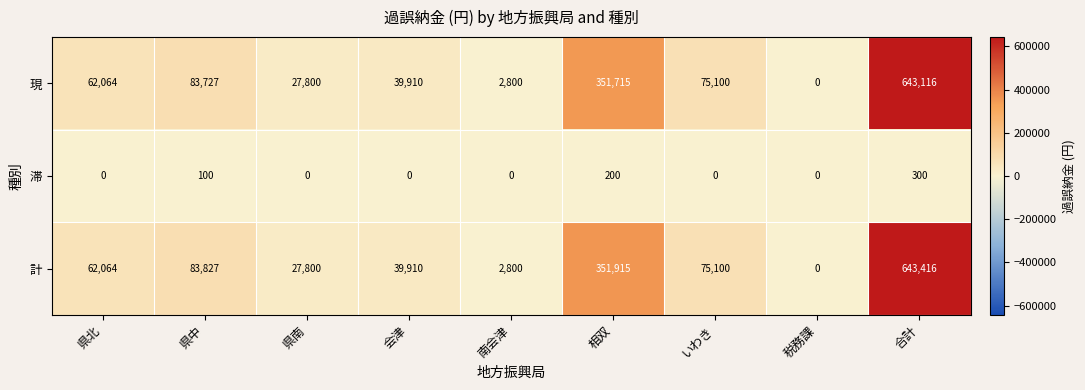

The 計 series shows 129399 at いわき. True or false?

False